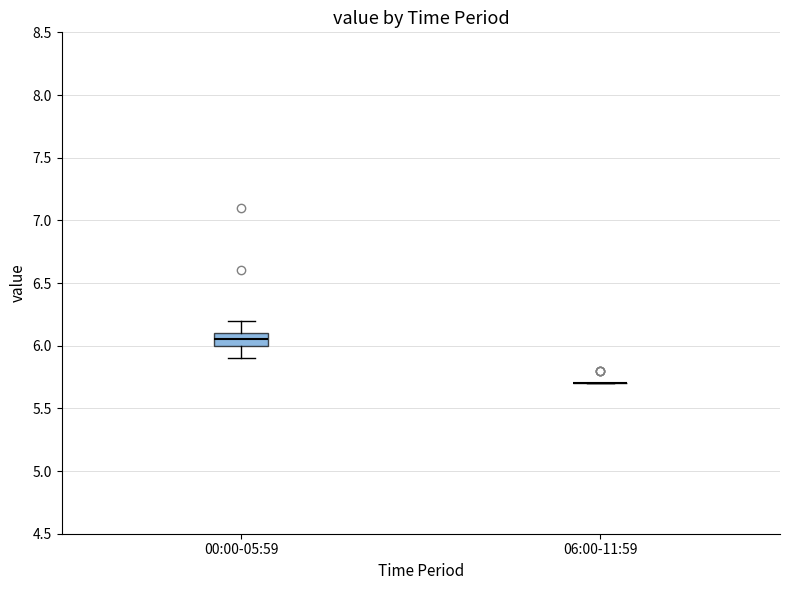

Comparing the boxes themselves (not the whiskers), which one is the tallest?

00:00-05:59